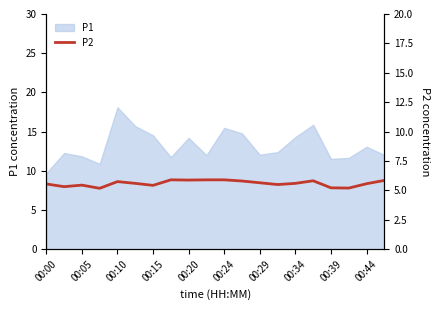

At which label does P1 reach its minimum?

00:00